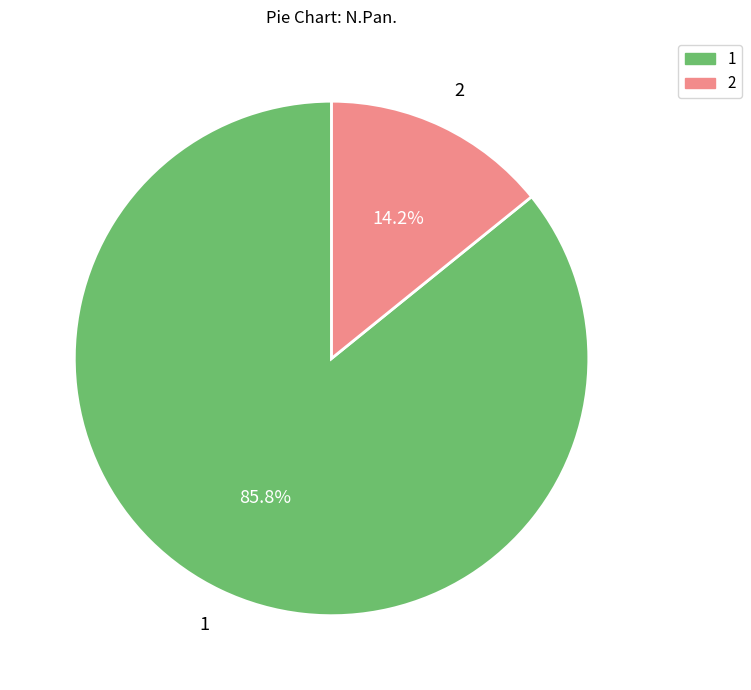

How many segments does this pie chart have?

2